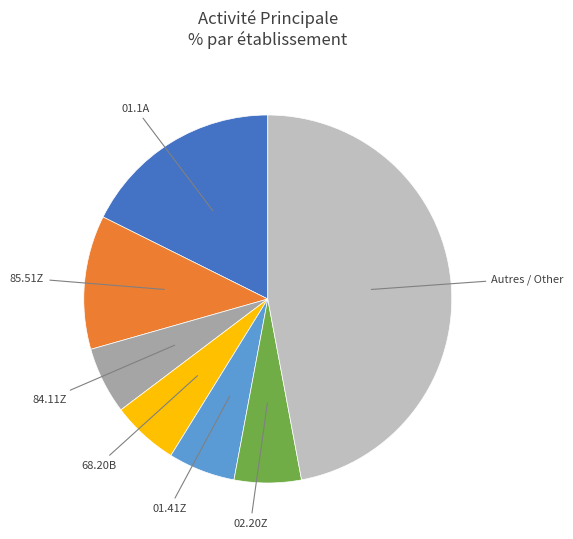

Does any single category account for the majority?

No